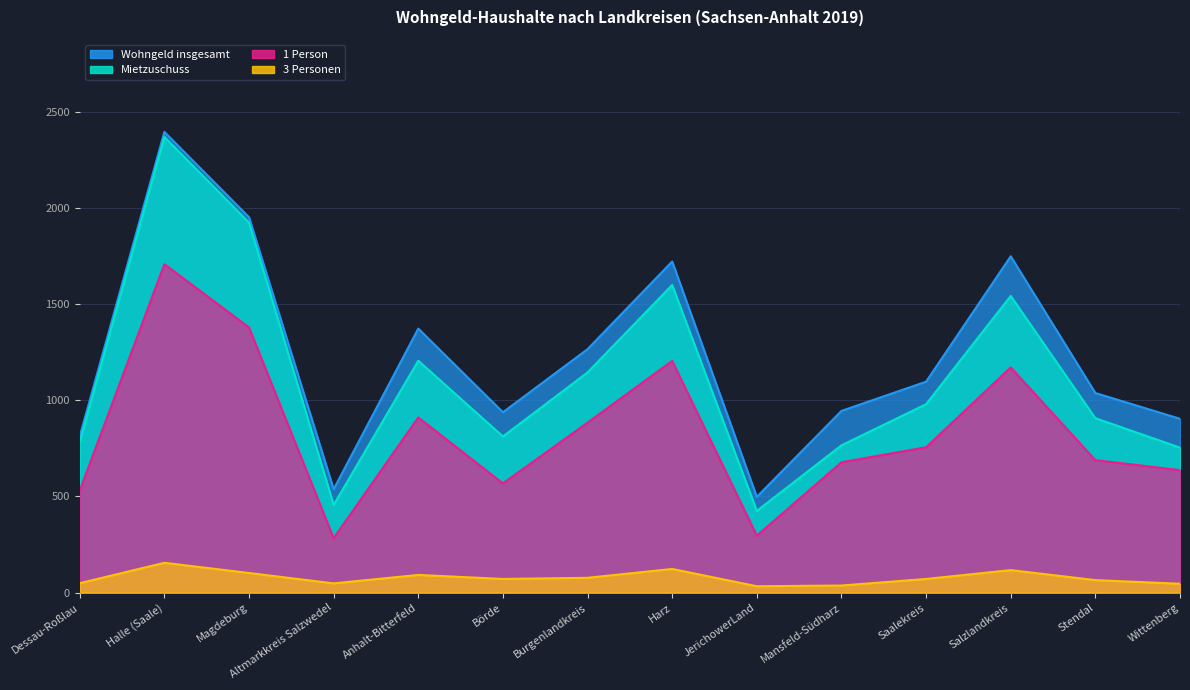

At which label does Wohngeld insgesamt reach its minimum?

JerichowerLand